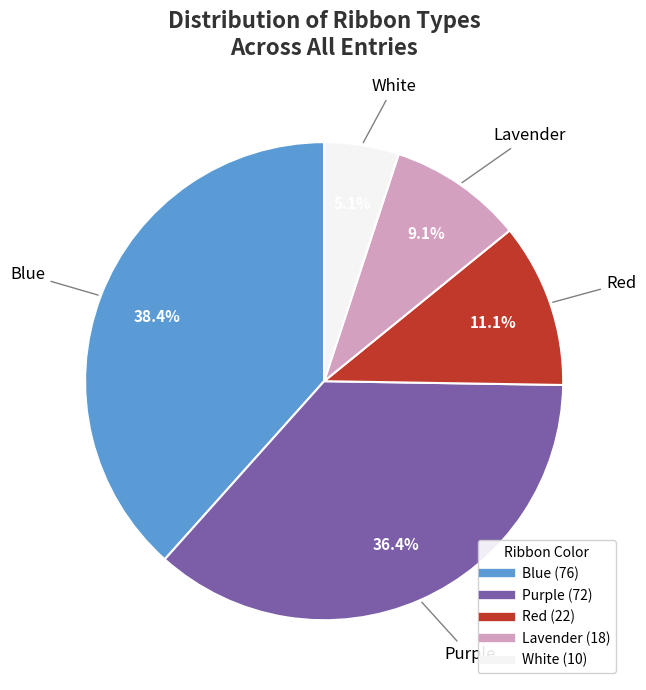

Combined, do Blue and Lavender account for over 50%?

No